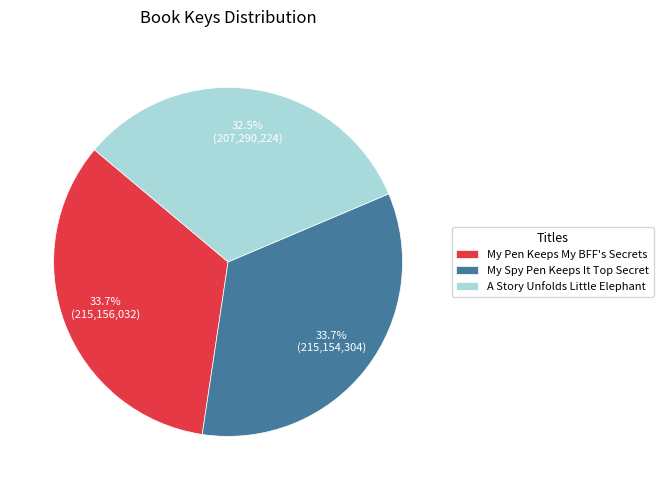

Does any single category account for the majority?

No